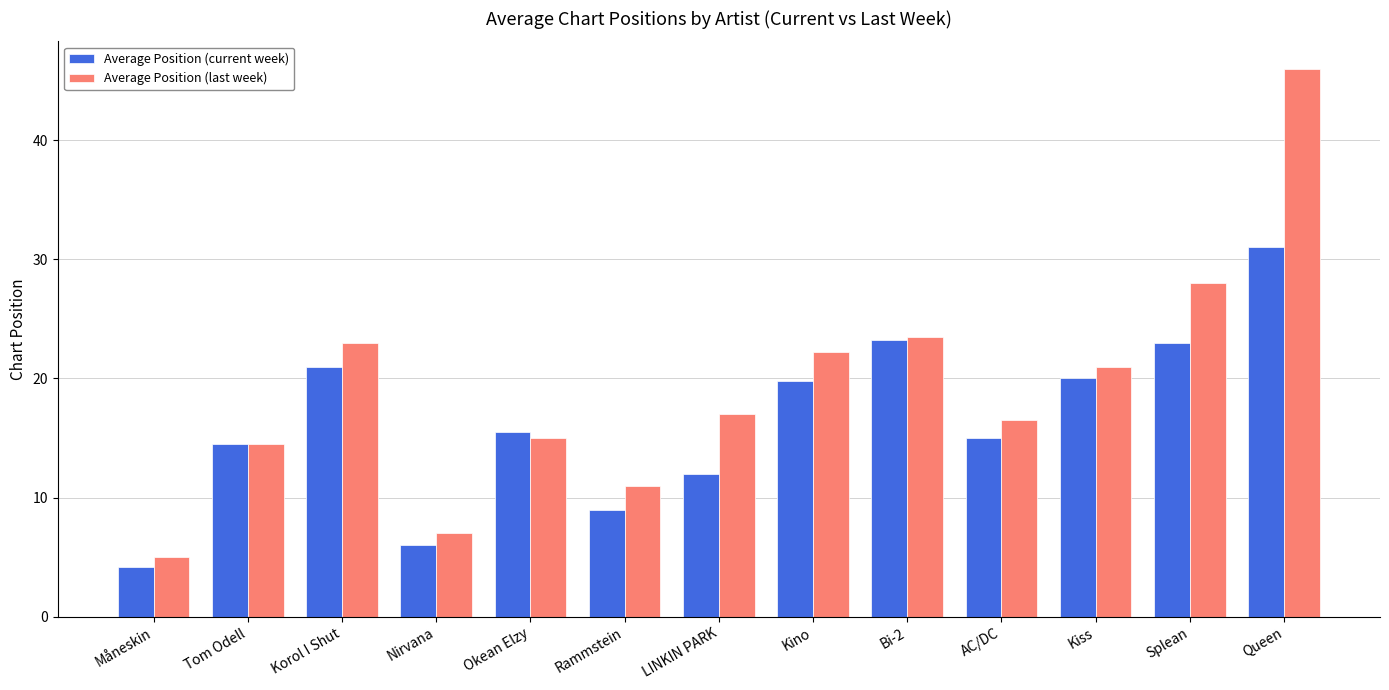

Which category has the highest value across all series?

Queen